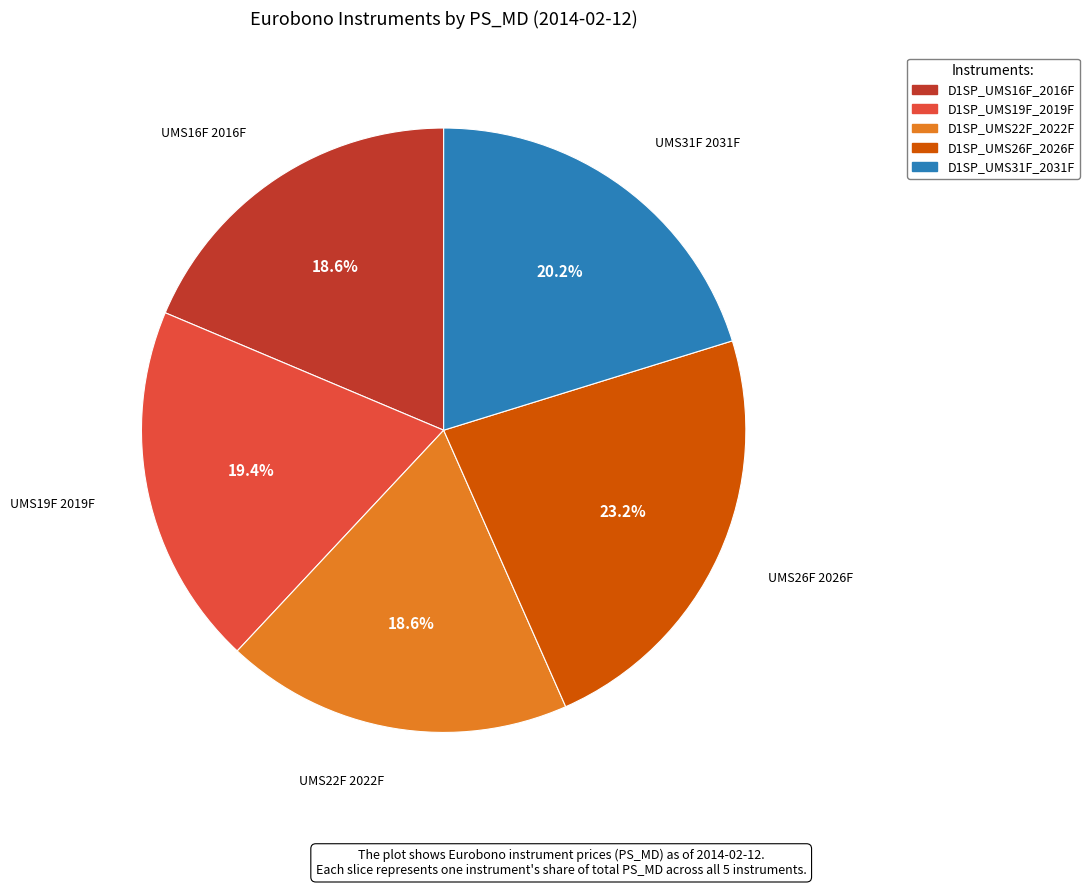

To the nearest percent, what percentage of the pie is D1SP_UMS26F_2026F?

23%